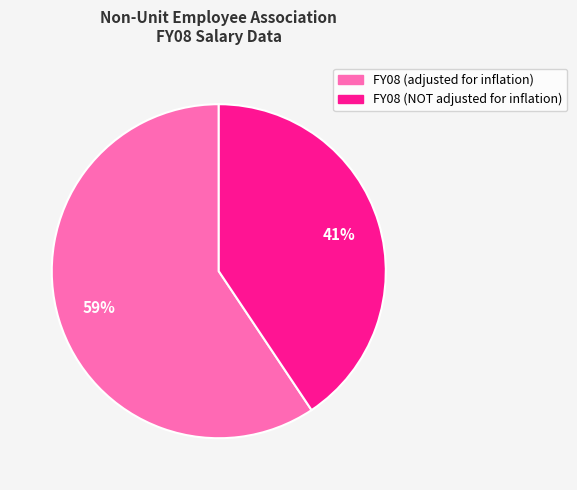

Rank the categories by value from highest to lowest.

FY08 (adjusted for inflation), FY08 (NOT adjusted for inflation)